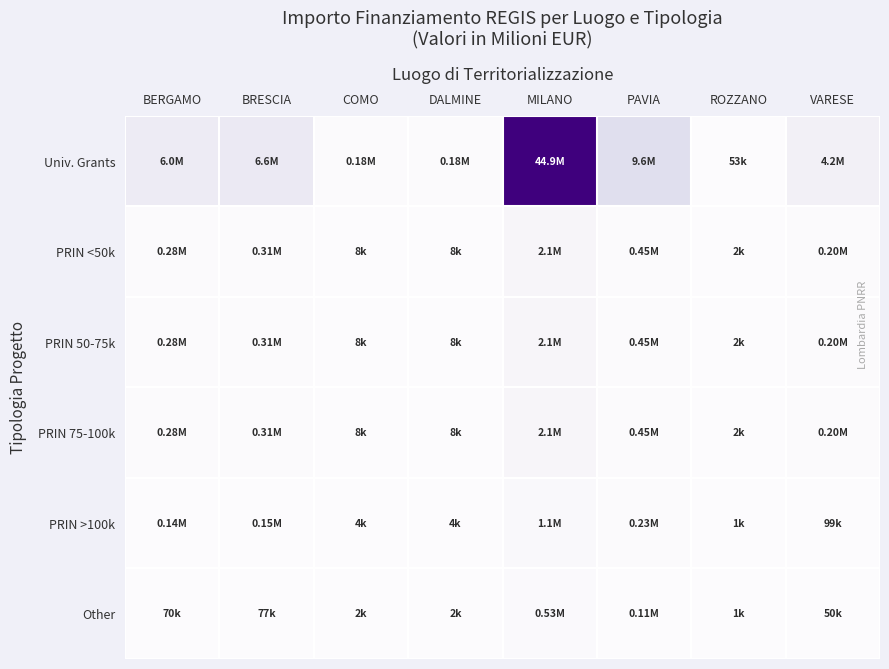

Which label corresponds to the largest value in the chart?

MILANO